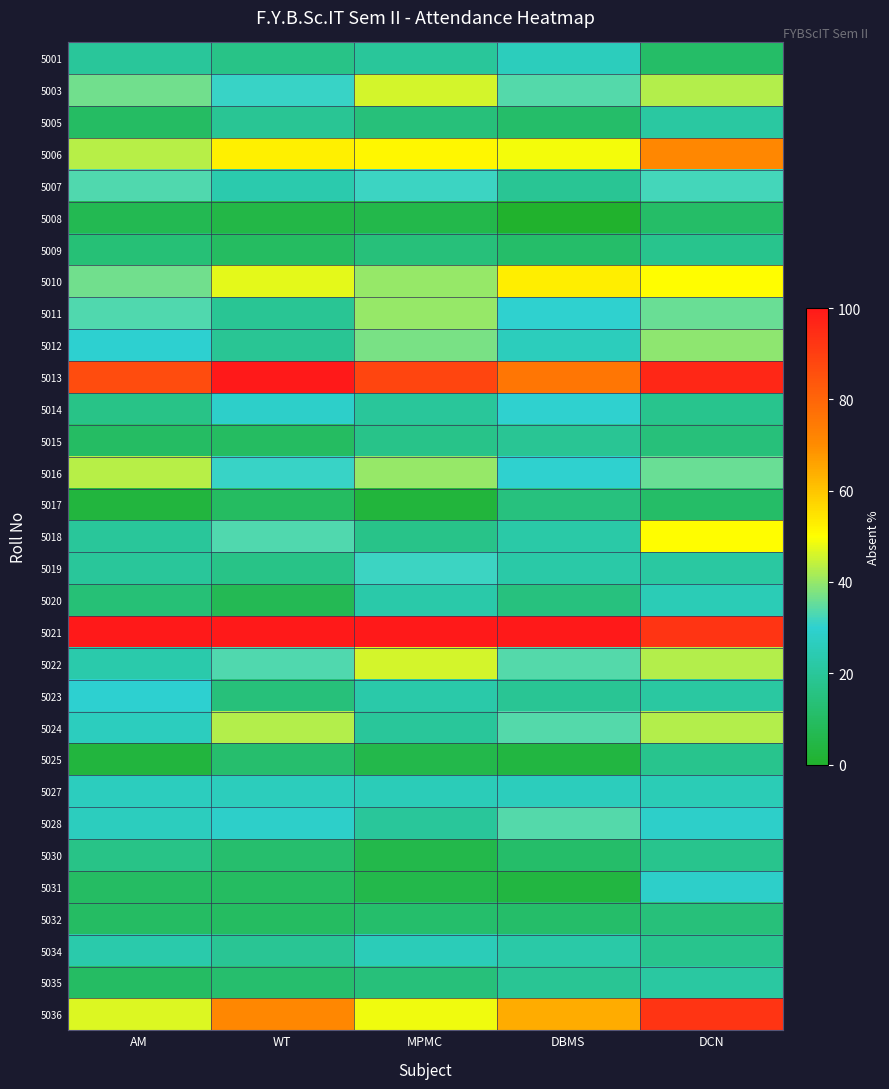

Reading left to right, transcribe all the data shown in this chart.

5001: AM=20.0	WT=16.7	MPMC=20.0	DBMS=26.4	DCN=10.7
5003: AM=36.7	WT=31.0	MPMC=45.7	DBMS=34.0	DCN=42.9
5005: AM=10.0	WT=19.0	MPMC=14.3	DBMS=11.3	DCN=21.4
5006: AM=43.3	WT=52.4	MPMC=51.4	DBMS=49.1	DCN=71.4
5007: AM=33.3	WT=23.8	MPMC=31.4	DBMS=18.9	DCN=32.1
5008: AM=6.7	WT=4.8	MPMC=5.7	DBMS=0.0	DCN=10.7
5009: AM=13.3	WT=9.5	MPMC=14.3	DBMS=11.3	DCN=17.9
5010: AM=36.7	WT=47.6	MPMC=40.0	DBMS=52.8	DCN=50.0
5011: AM=33.3	WT=19.0	MPMC=40.0	DBMS=30.2	DCN=35.7
5012: AM=30.0	WT=19.0	MPMC=37.1	DBMS=26.4	DCN=39.3
5013: AM=86.7	WT=100.0	MPMC=88.6	DBMS=75.5	DCN=96.4
5014: AM=16.7	WT=28.6	MPMC=20.0	DBMS=30.2	DCN=17.9
5015: AM=10.0	WT=9.5	MPMC=17.1	DBMS=18.9	DCN=14.3
5016: AM=43.3	WT=31.0	MPMC=40.0	DBMS=30.2	DCN=35.7
5017: AM=3.3	WT=9.5	MPMC=2.9	DBMS=15.1	DCN=10.7
5018: AM=20.0	WT=33.3	MPMC=17.1	DBMS=22.6	DCN=50.0
5019: AM=20.0	WT=16.7	MPMC=31.4	DBMS=22.6	DCN=21.4
5020: AM=13.3	WT=7.1	MPMC=22.9	DBMS=15.1	DCN=25.0
5021: AM=100.0	WT=100.0	MPMC=100.0	DBMS=100.0	DCN=92.9
5022: AM=23.3	WT=33.3	MPMC=45.7	DBMS=34.0	DCN=42.9
5023: AM=30.0	WT=14.3	MPMC=22.9	DBMS=18.9	DCN=21.4
5024: AM=26.7	WT=42.9	MPMC=20.0	DBMS=34.0	DCN=42.9
5025: AM=3.3	WT=11.9	MPMC=5.7	DBMS=3.8	DCN=17.9
5027: AM=26.7	WT=26.2	MPMC=25.7	DBMS=26.4	DCN=25.0
5028: AM=26.7	WT=28.6	MPMC=20.0	DBMS=34.0	DCN=28.6
5030: AM=16.7	WT=11.9	MPMC=5.7	DBMS=11.3	DCN=17.9
5031: AM=10.0	WT=9.5	MPMC=5.7	DBMS=3.8	DCN=28.6
5032: AM=10.0	WT=9.5	MPMC=11.4	DBMS=11.3	DCN=14.3
5034: AM=23.3	WT=19.0	MPMC=25.7	DBMS=22.6	DCN=17.9
5035: AM=10.0	WT=11.9	MPMC=14.3	DBMS=18.9	DCN=21.4
5036: AM=46.7	WT=71.4	MPMC=48.6	DBMS=64.2	DCN=92.9